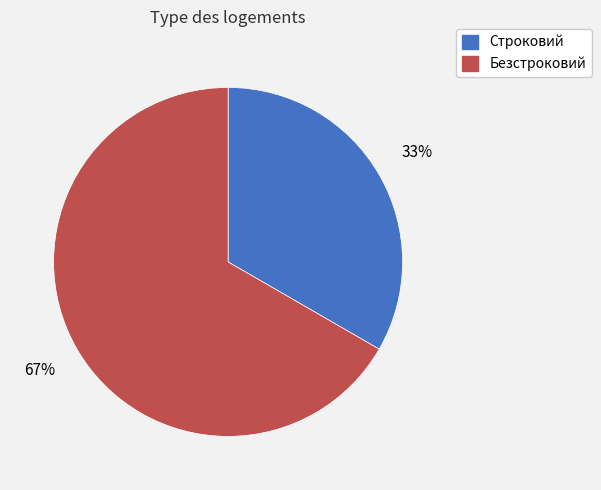

Which category accounts for the majority?

Безстроковий